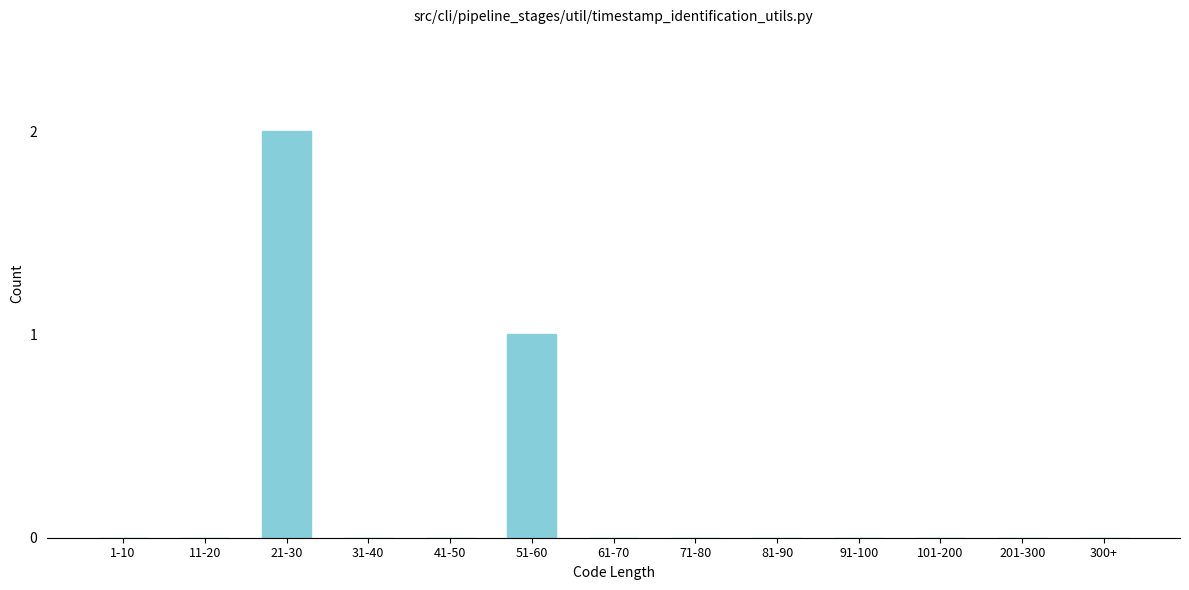

Reading left to right, what are all the values shown in this chart?

1-10=0	11-20=0	21-30=2	31-40=0	41-50=0	51-60=1	61-70=0	71-80=0	81-90=0	91-100=0	101-200=0	201-300=0	300+=0